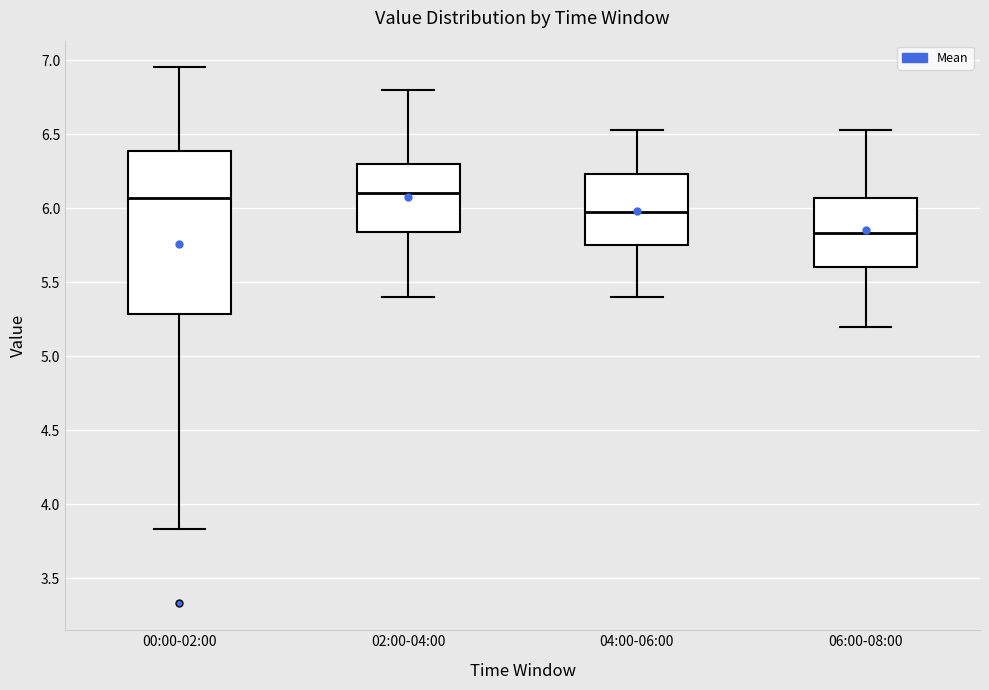

Reading left to right, transcribe this box plot: for each box, give where its median line is, the range the box spans, and where its two whiskers end, as read against the y-axis. The values are not printed on the chart, so give them approximately, as read against the axis.

00:00-02:00: median 6.05, box 5.30 to 6.40, whiskers 3.85 to 6.95
02:00-04:00: median 6.10, box 5.85 to 6.30, whiskers 5.40 to 6.80
04:00-06:00: median 6.00, box 5.75 to 6.25, whiskers 5.40 to 6.55
06:00-08:00: median 5.85, box 5.60 to 6.05, whiskers 5.20 to 6.55